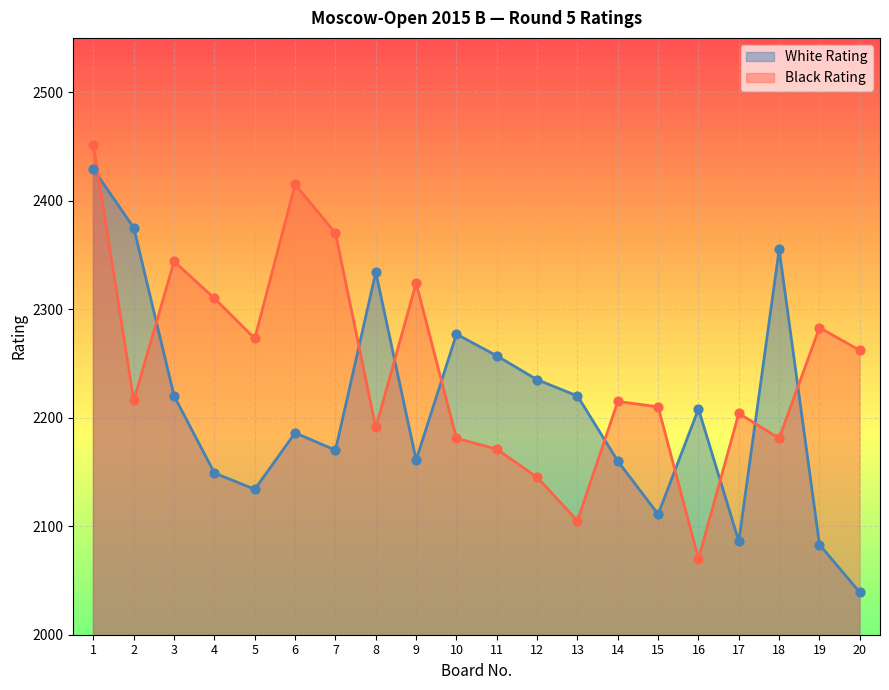

Is the value of Black Rating at 4 greater than the value of White Rating at 3?

Yes